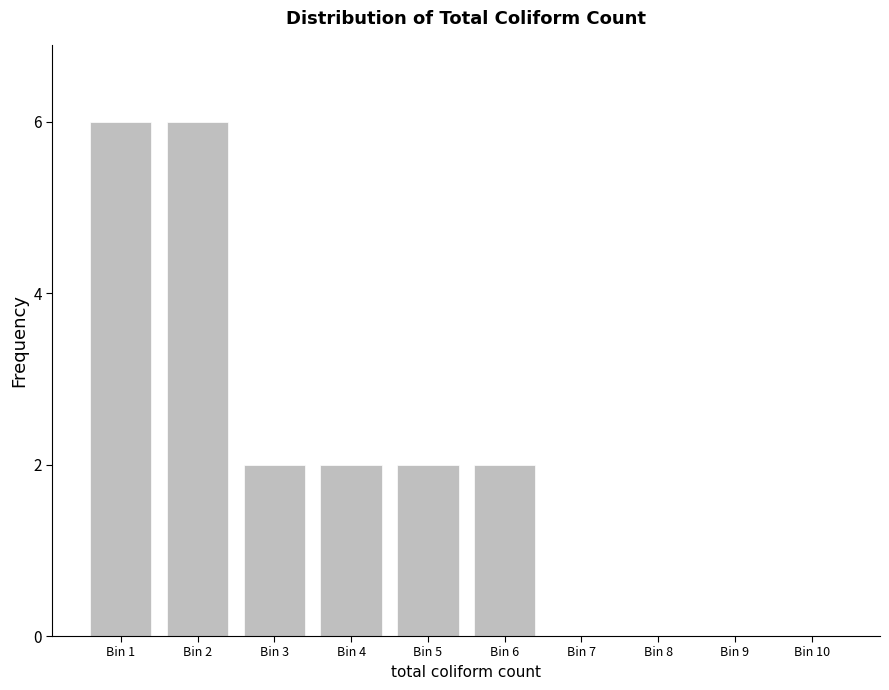

Reading right to left, what are all the values shown in this chart?

Bin 10=0	Bin 9=0	Bin 8=0	Bin 7=0	Bin 6=2	Bin 5=2	Bin 4=2	Bin 3=2	Bin 2=6	Bin 1=6